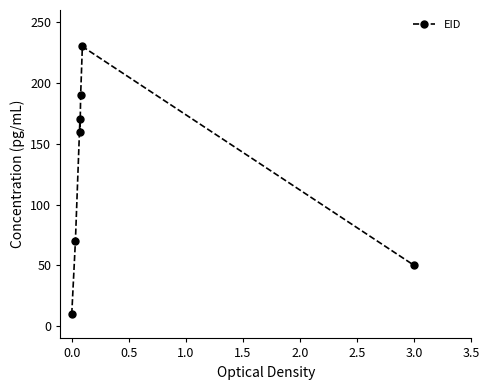

What is the smallest value displayed?

10